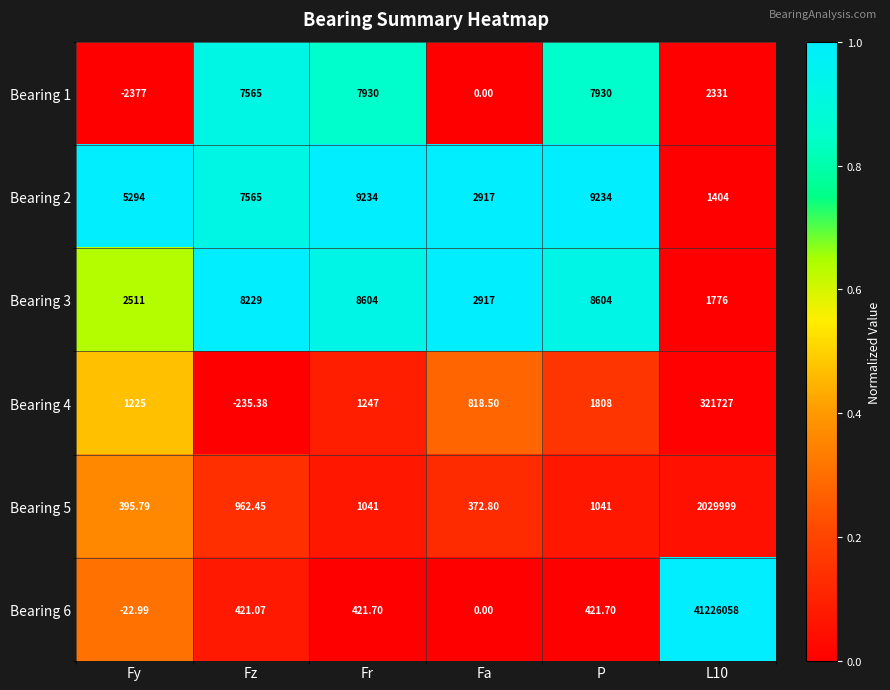

What is the difference between the highest and lowest values at Fr?

8812.3